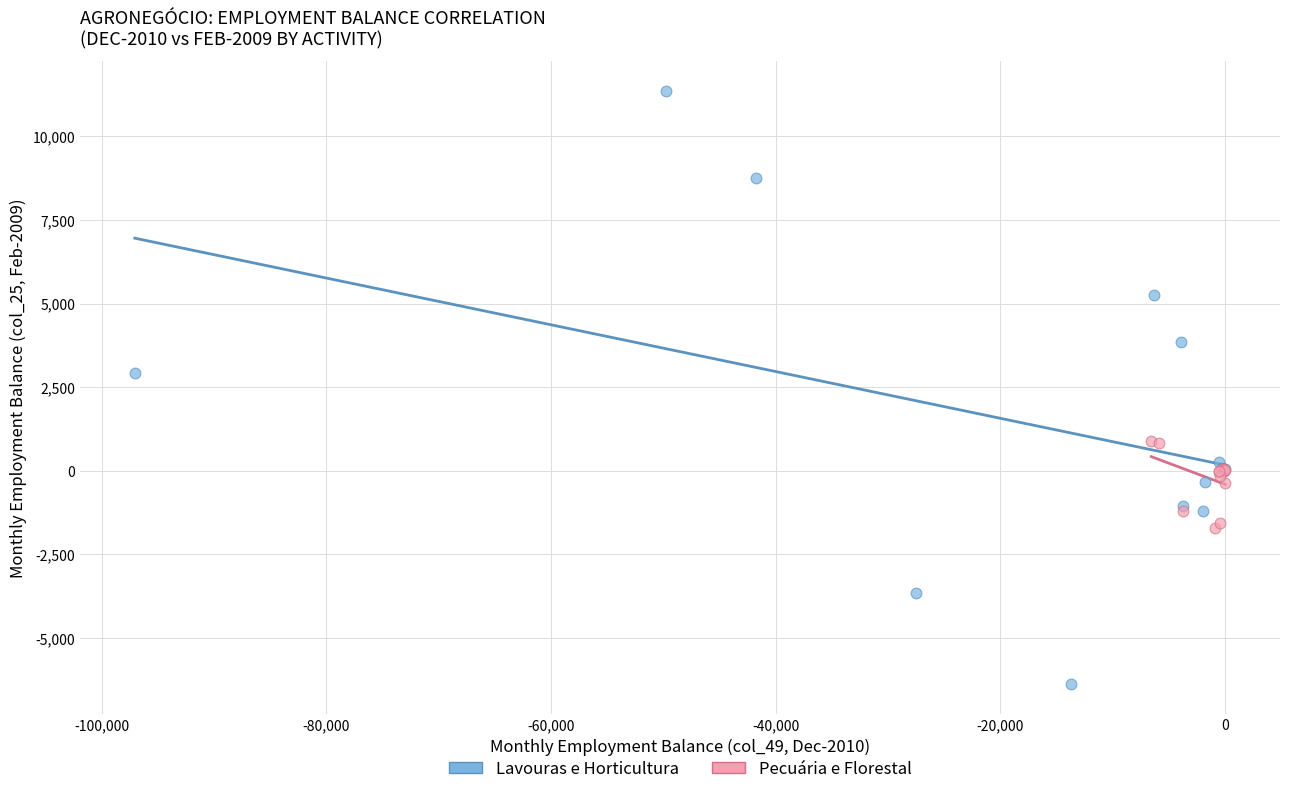

Which series contains the highest Y value?

Lavouras e Horticultura